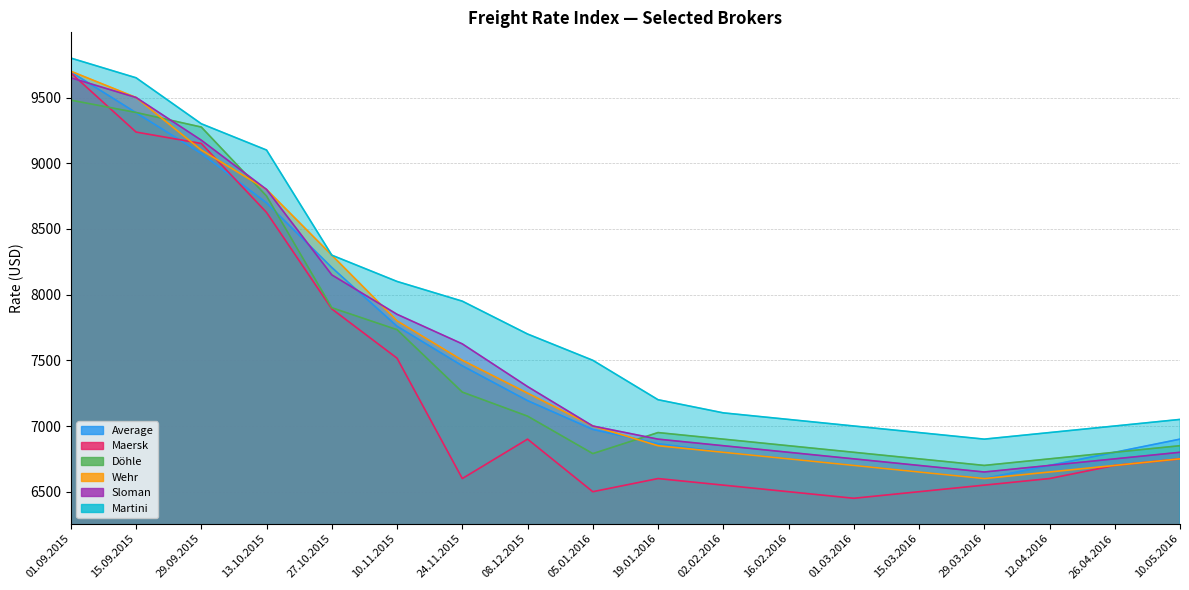

True or false: Average has a value of 6800 at 26.04.2016.

True